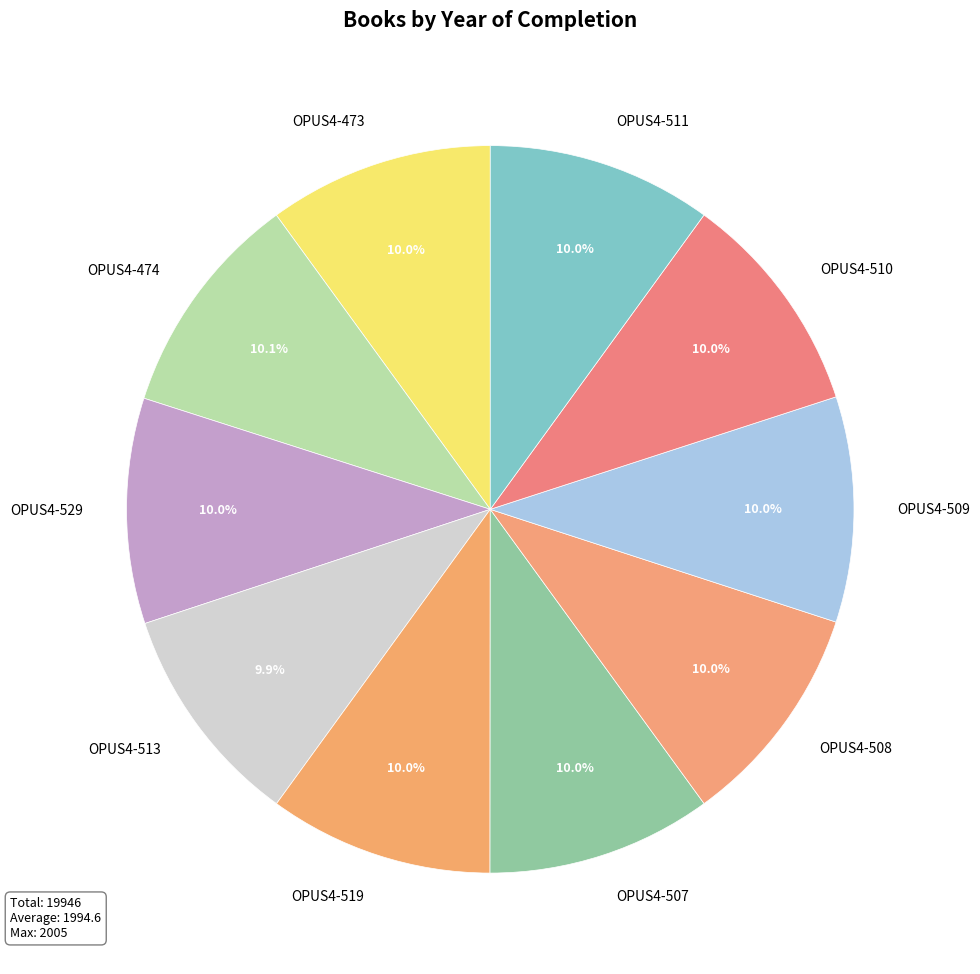

What is the ratio of the value at OPUS4-473 to the value at OPUS4-510?

1.0